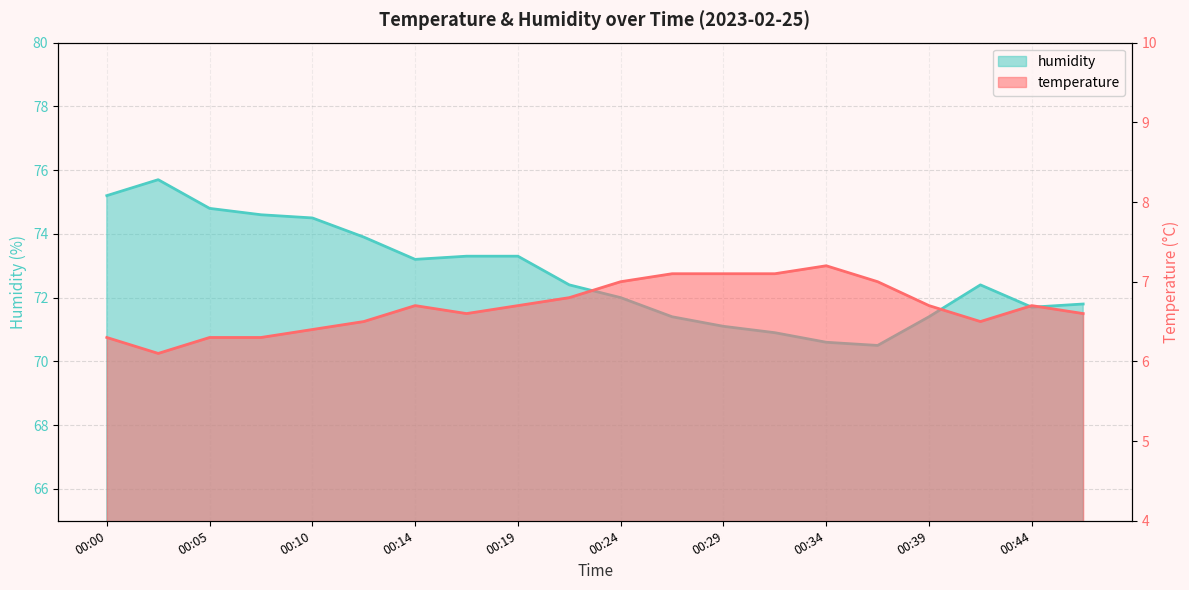

Count the number of data series in this chart.

2